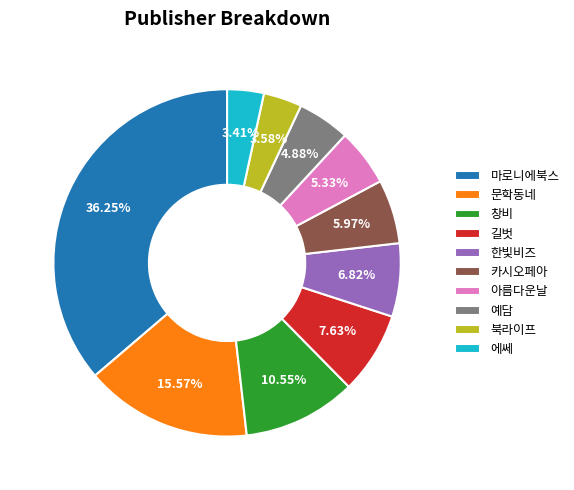

Approximately how many times larger is the value at 에쎄 compared to 예담?

0.7